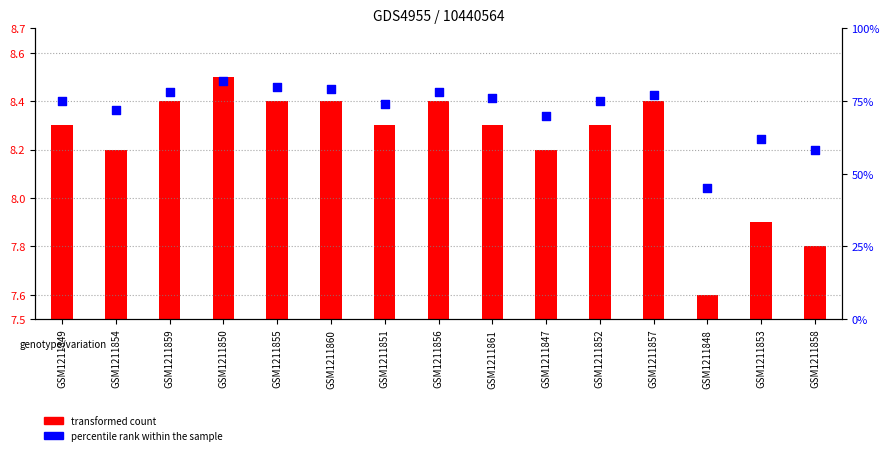

Between GSM1211857 and GSM1211852, which is larger?

GSM1211857